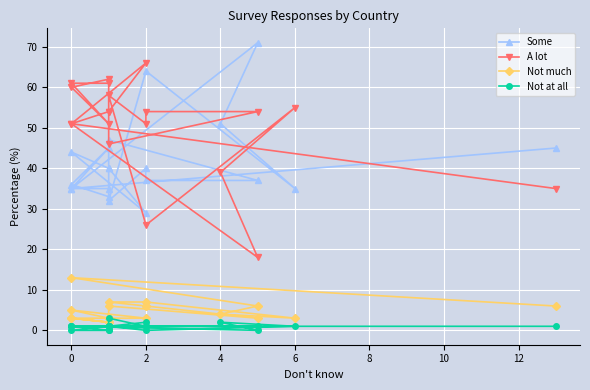

At which label does Some first exceed 40?

2